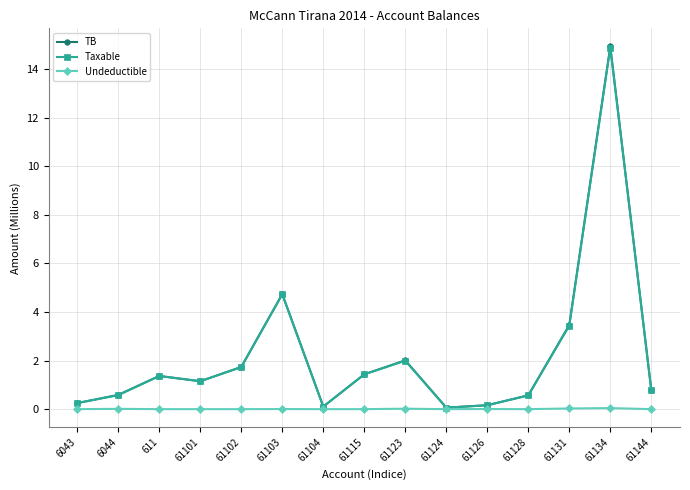

How many lines are shown in the chart?

3